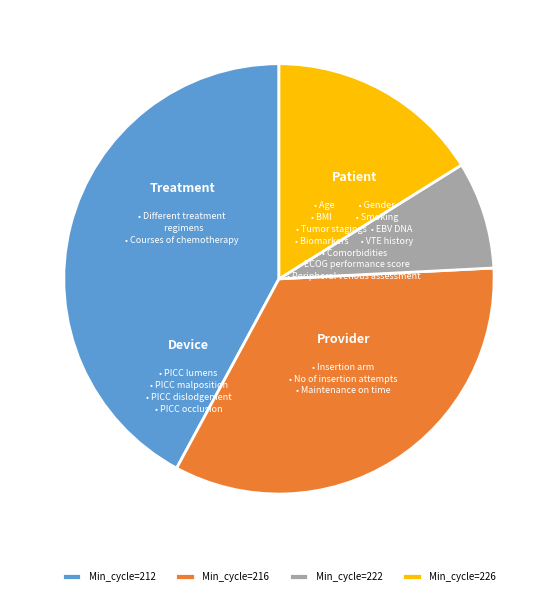

Which slice is the largest?

Min_cycle=212